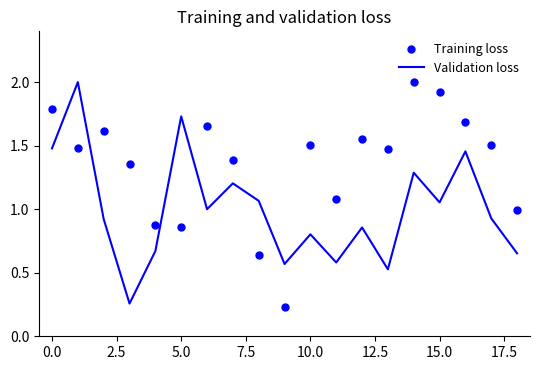

At how many categories does at least one series exceed 0?

19